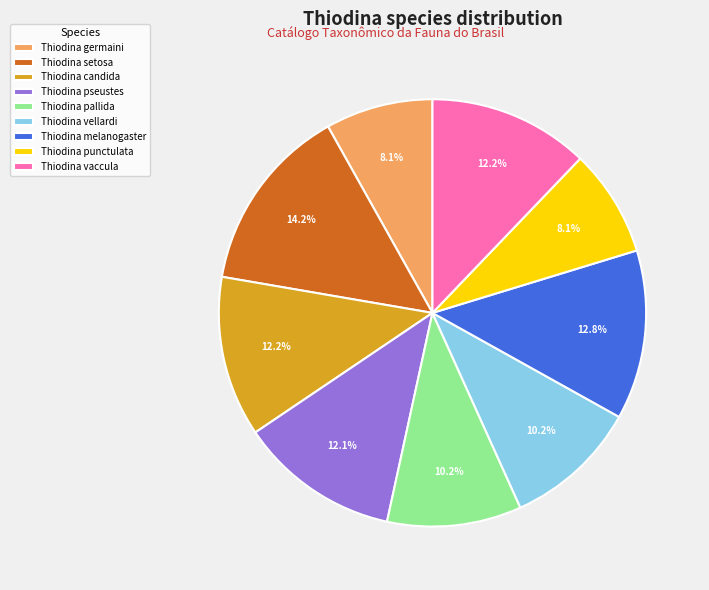

Which slice is the largest?

Thiodina setosa